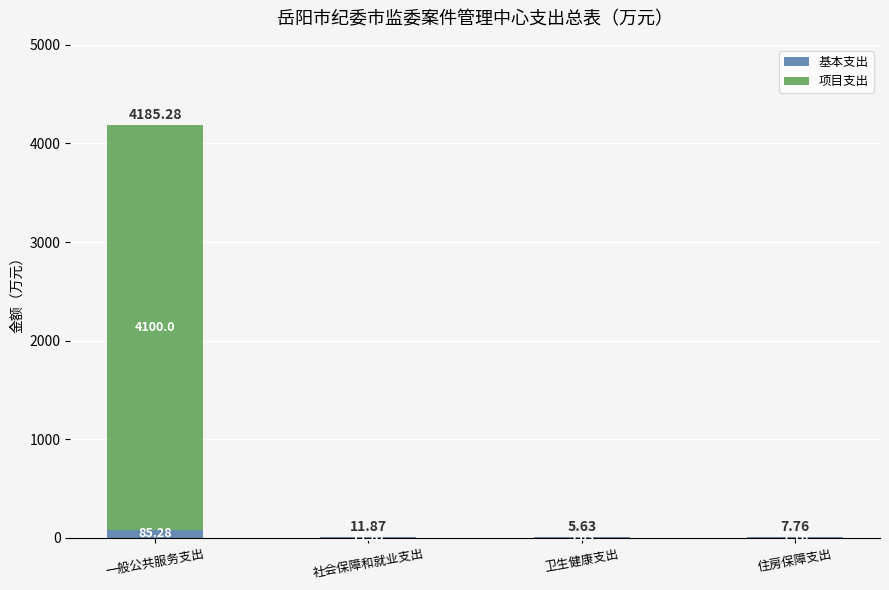

At which label does 基本支出 first exceed 11?

一般公共服务支出